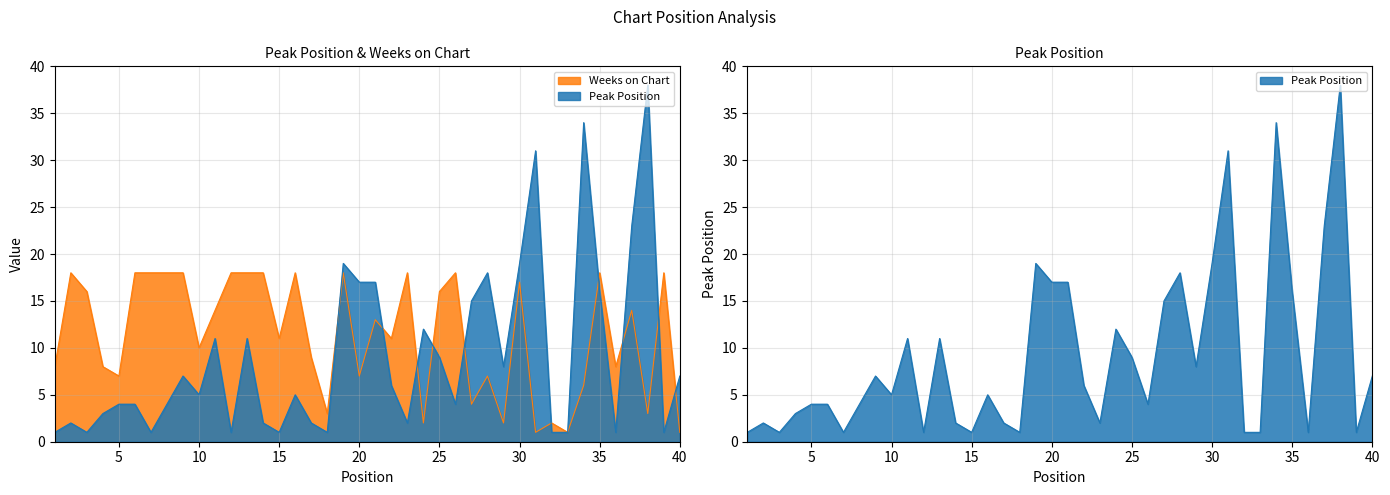

Reading left to right, what are all the values shown in this chart?

Peak Position: 1	2	1	3	4	4	1	4	7	5	11	1	11	2	1	5	2	1	19	17	17	6	2	12	9	4	15	18	8	19	31	1	1	34	16	1	23	38	1	7
Weeks on Chart: 8	18	16	8	7	18	18	18	18	10	14	18	18	18	11	18	9	3	18	7	13	11	18	2	16	18	4	7	2	17	1	2	1	6	18	8	14	3	18	1